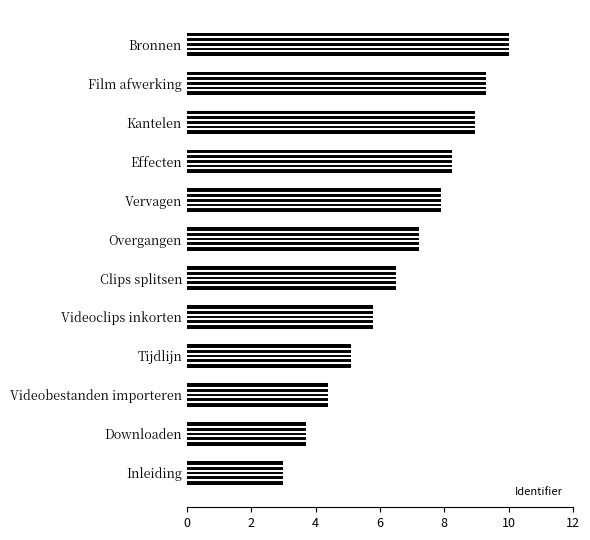

What is the maximum value shown in the chart?

10.0